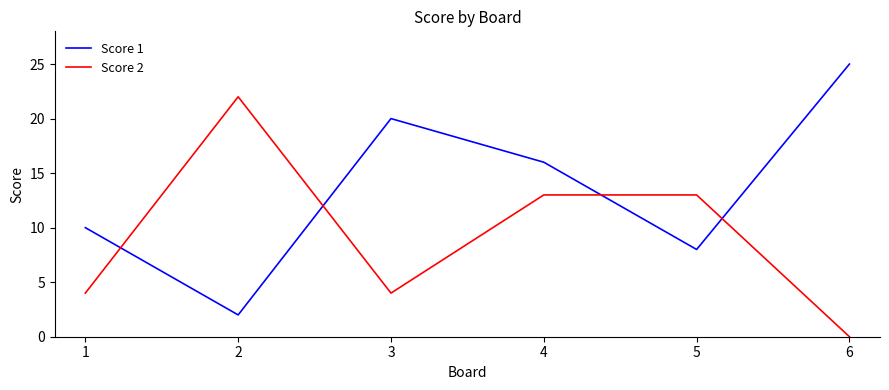

How many series are shown in this chart?

2